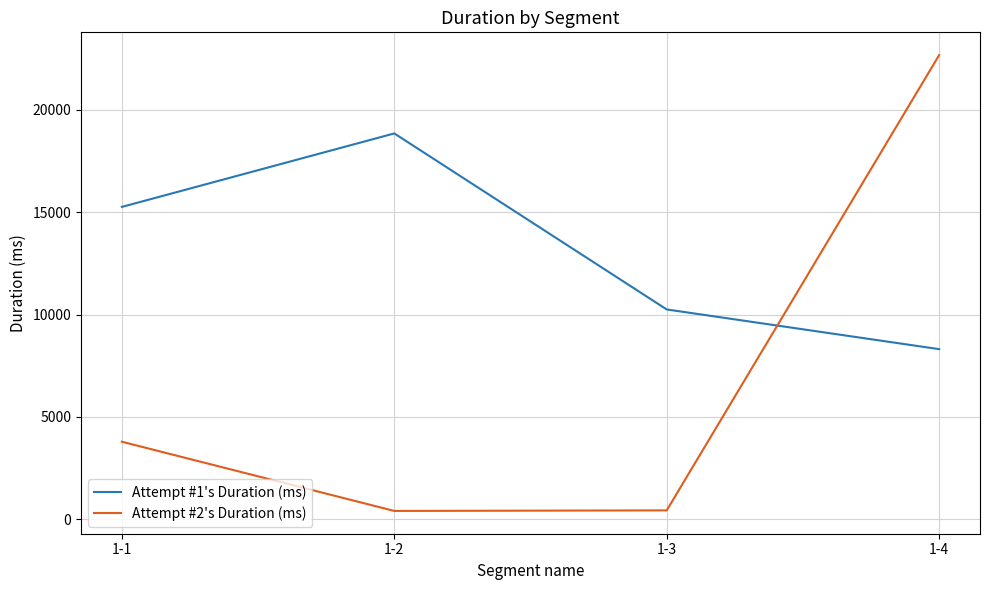

Which series has the widest spread of values?

Attempt #2's Duration (ms)